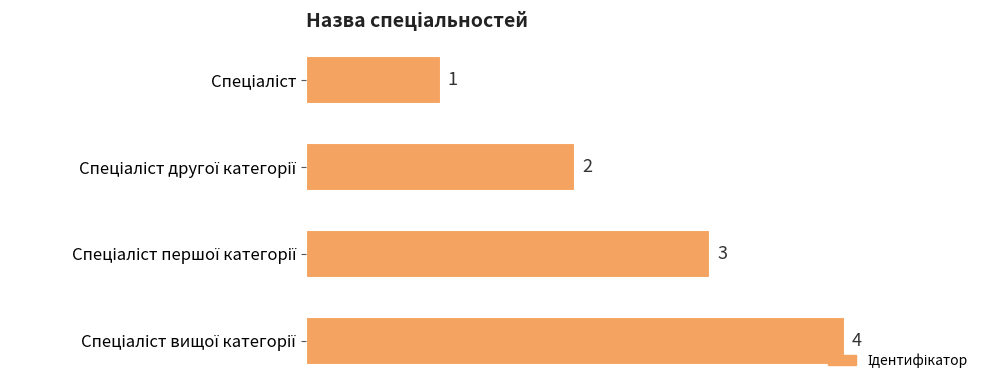

What is the difference between the maximum and minimum values?

3